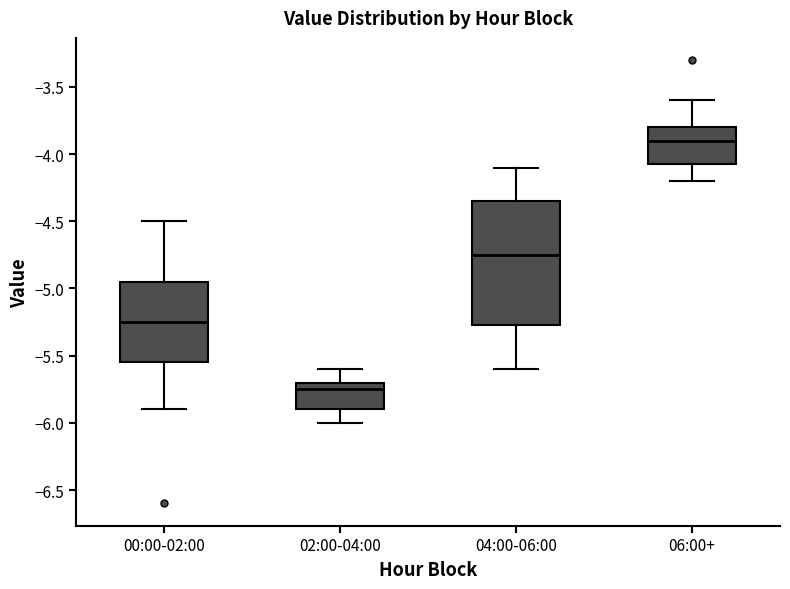

Which box has the lowest median line?

02:00-04:00